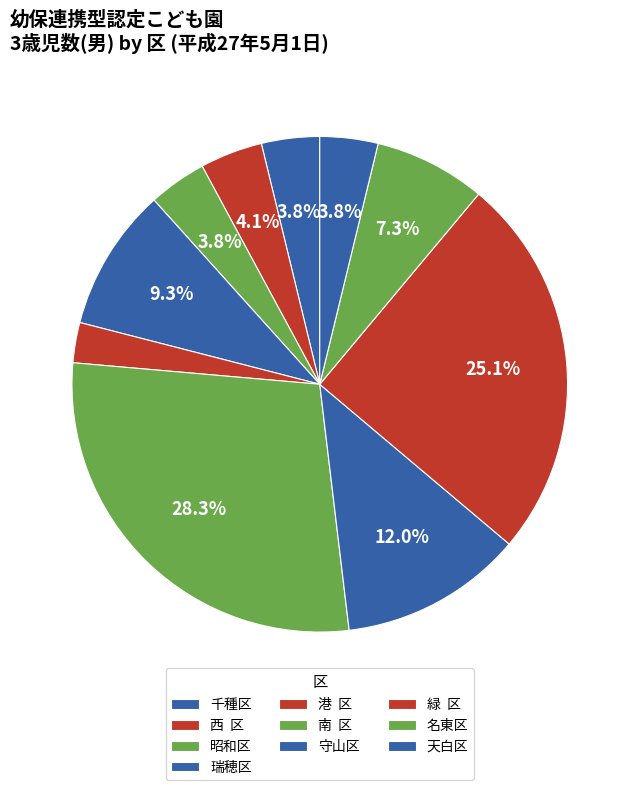

Is there a majority slice in this chart?

No